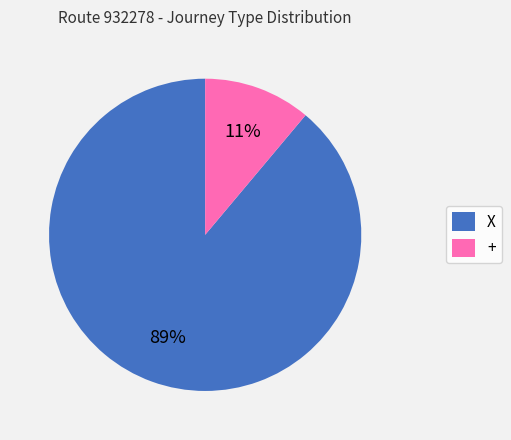

Is the sum of + and X greater than half?

Yes